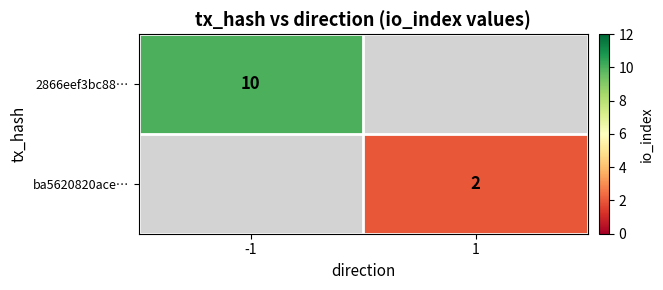

The value of ba5620820ace… at 1 is 2. True or false?

True